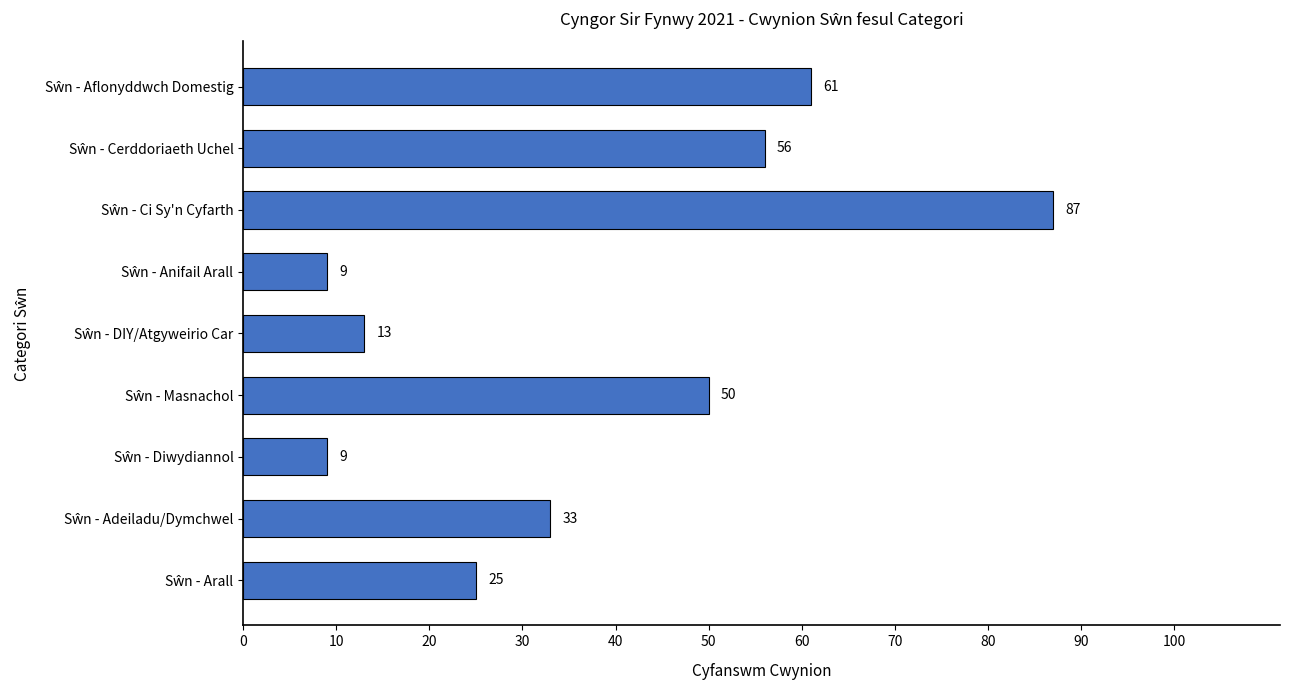

How many data points does each series have?

9